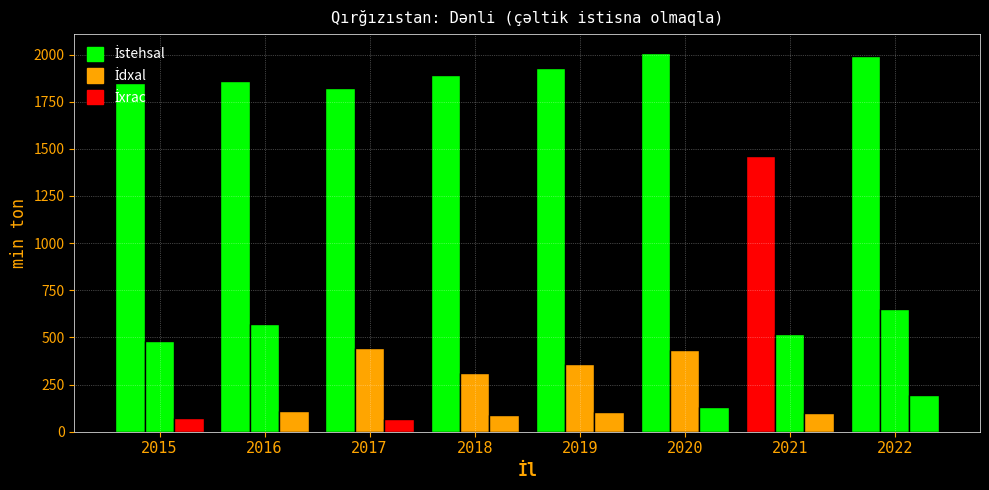

Rank the series at 2018 from highest to lowest value.

İstehsal, İdxal, İxrac